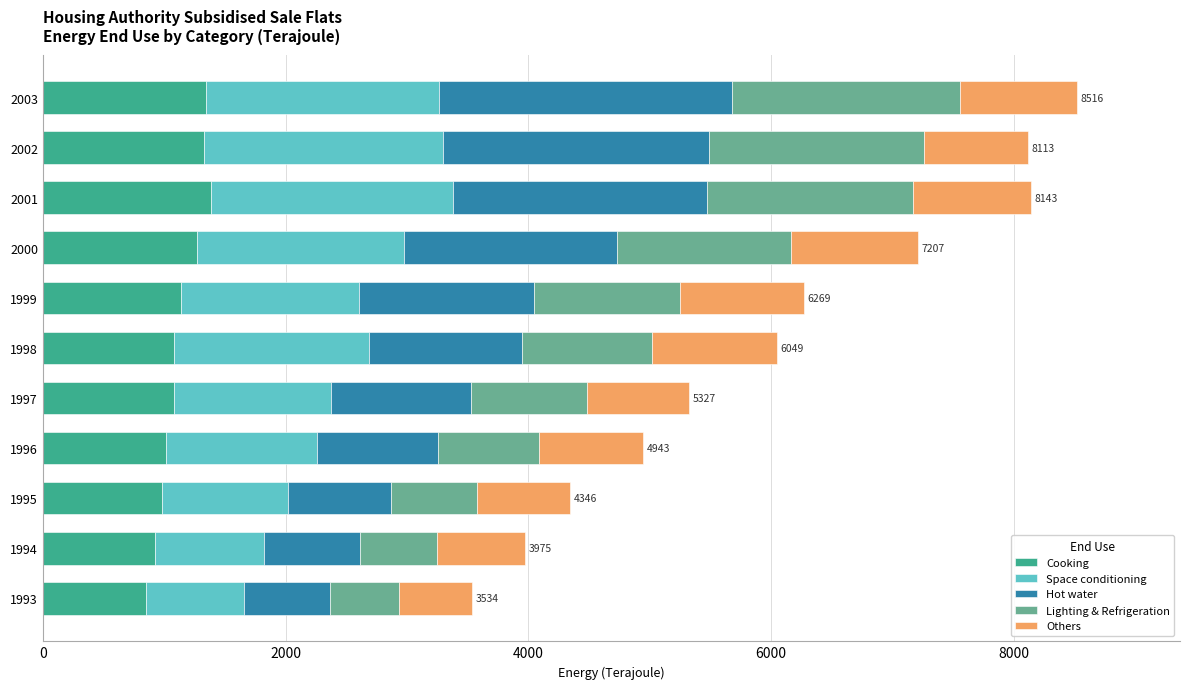

Is it true that Cooking equals 1267.7 at 2000?

True